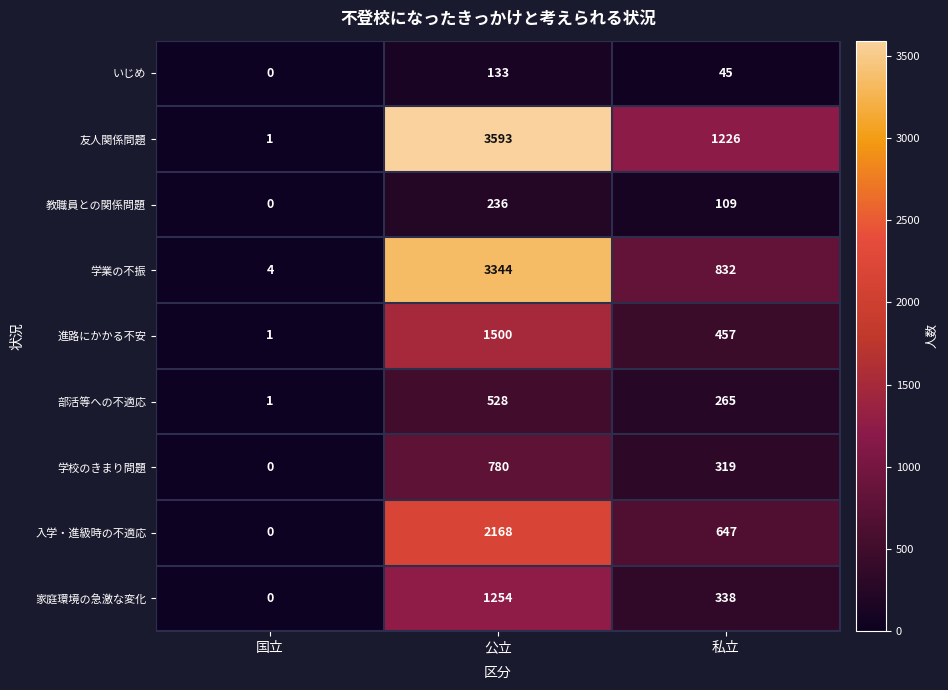

What is the difference between the maximum and second lowest values in the 入学・進級時の不適応 series?

1521